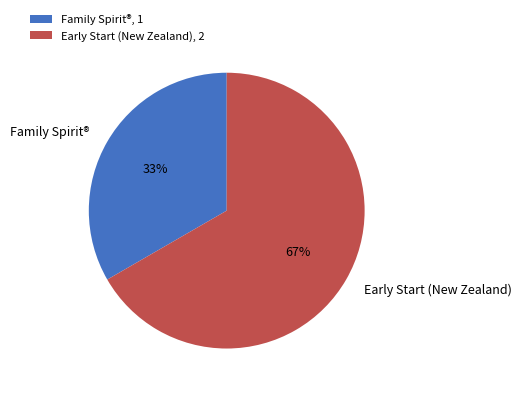

To the nearest percent, what portion does Early Start (New Zealand) represent?

67%